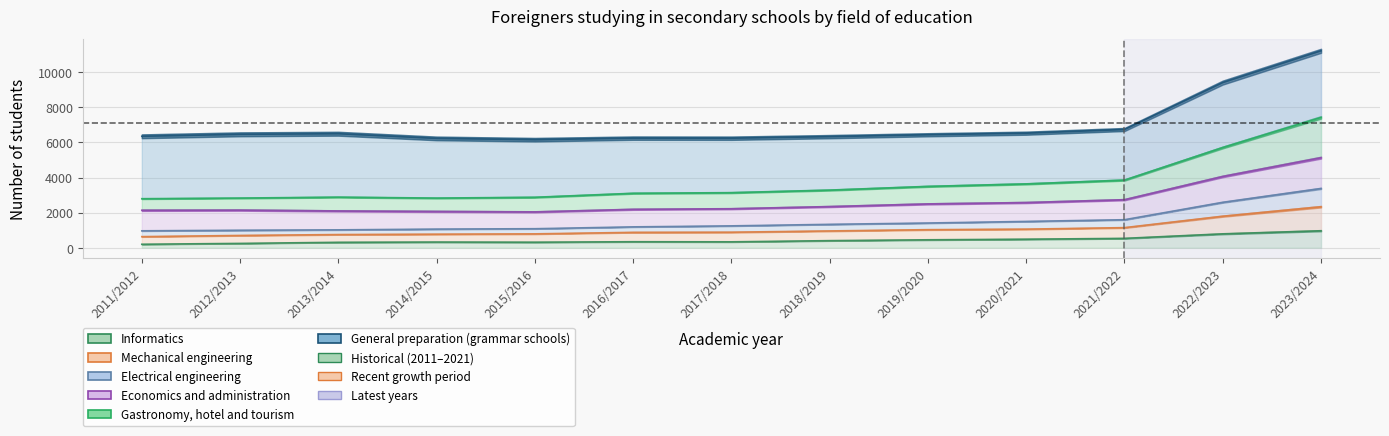

True or false: Gastronomy, hotel and tourism has a value of 1736.4 at 2020/2021.

False